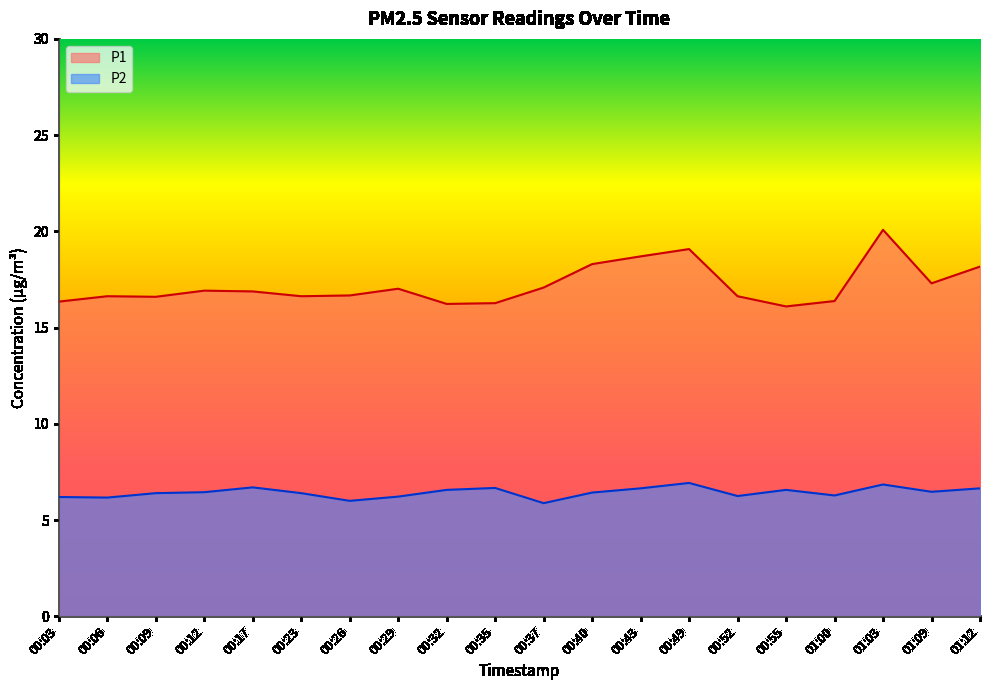

What is the value of the P2 point at the 3rd from the left?

6.4